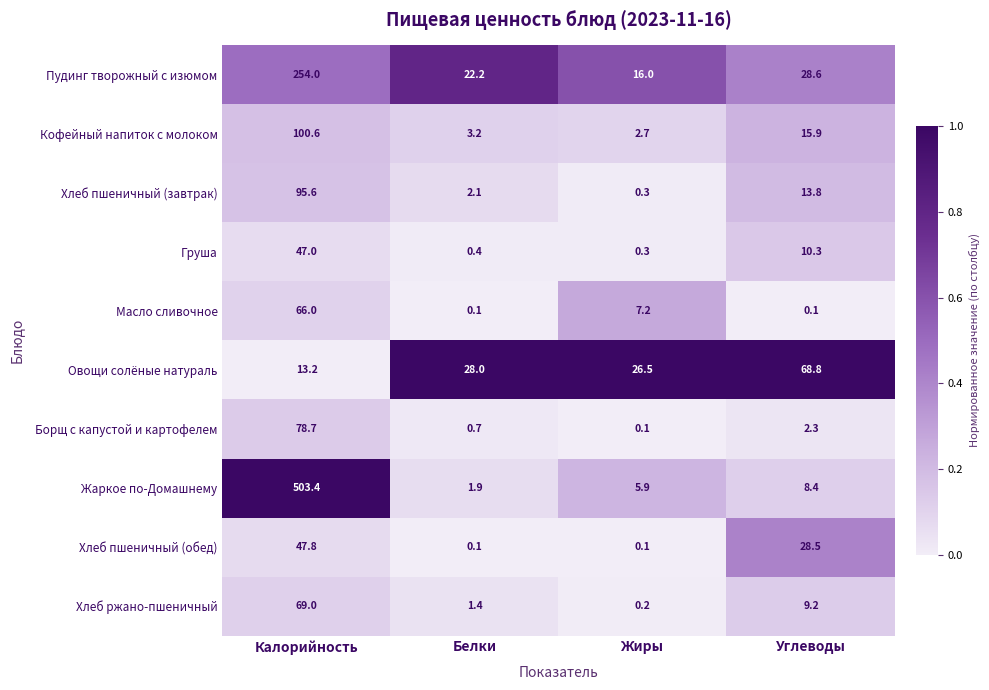

List the series in order of their peak value, highest first.

Жаркое по-Домашнему, Пудинг творожный с изюмом, Кофейный напиток с молоком, Хлеб пшеничный (завтрак), Борщ с капустой и картофелем, Хлеб ржано-пшеничный, Овощи солёные натураль, Масло сливочное, Хлеб пшеничный (обед), Груша